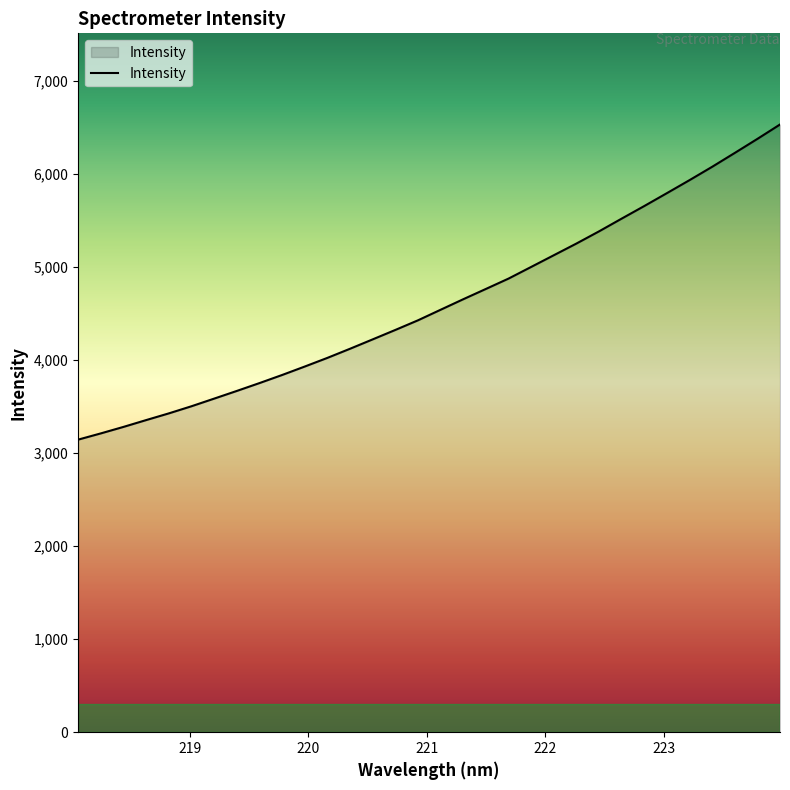

What is the maximum value shown in the chart?

6528.5